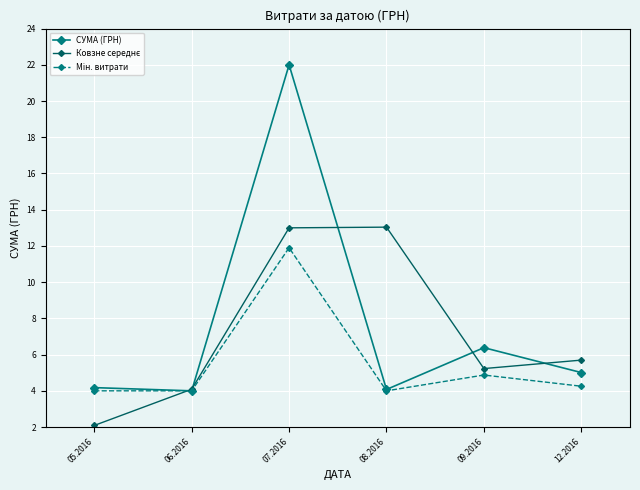

Is it true that СУМА (ГРН) equals 6.4 at 09.2016?

True